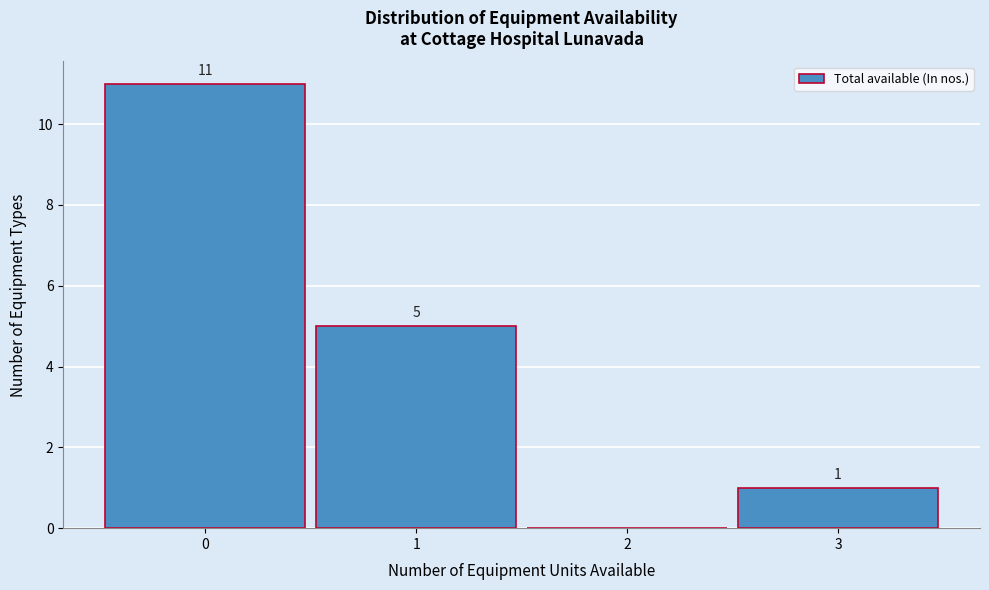

Which range on the x-axis has the tallest bar?

-0.5 to 0.5